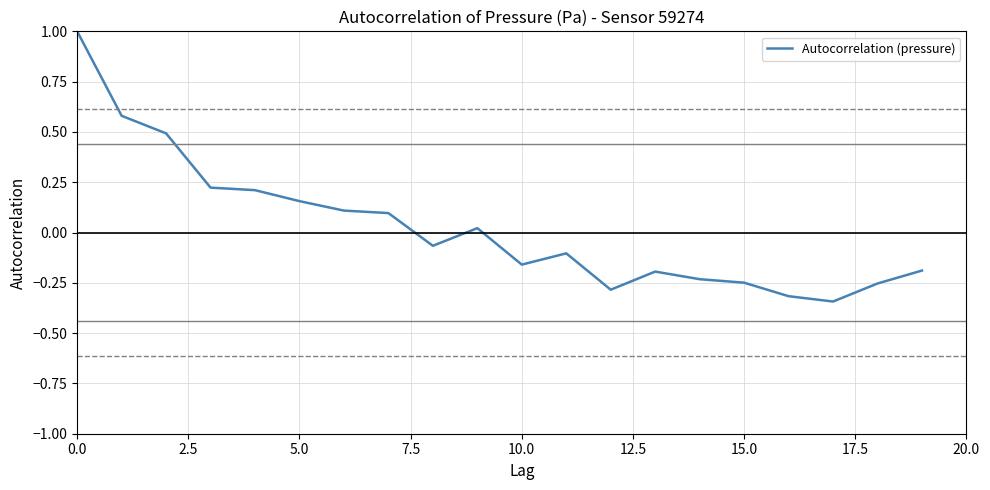

What is the maximum value shown in the chart?

1.0